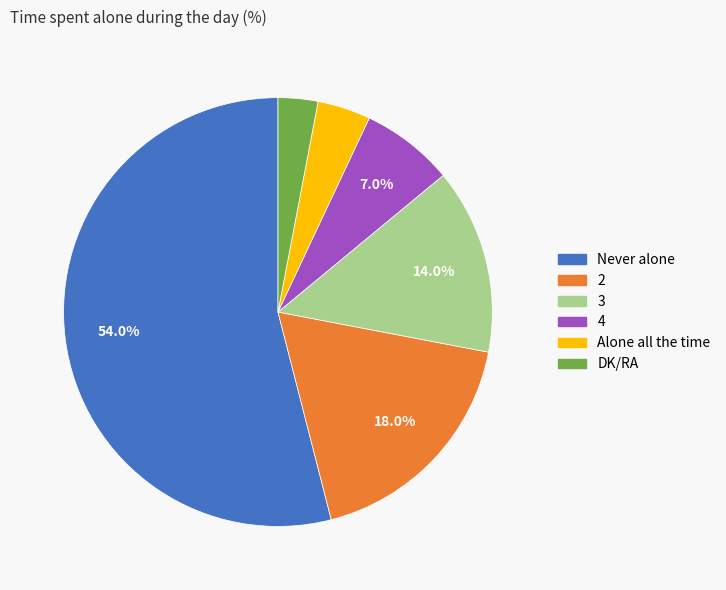

What is the majority slice?

Never alone